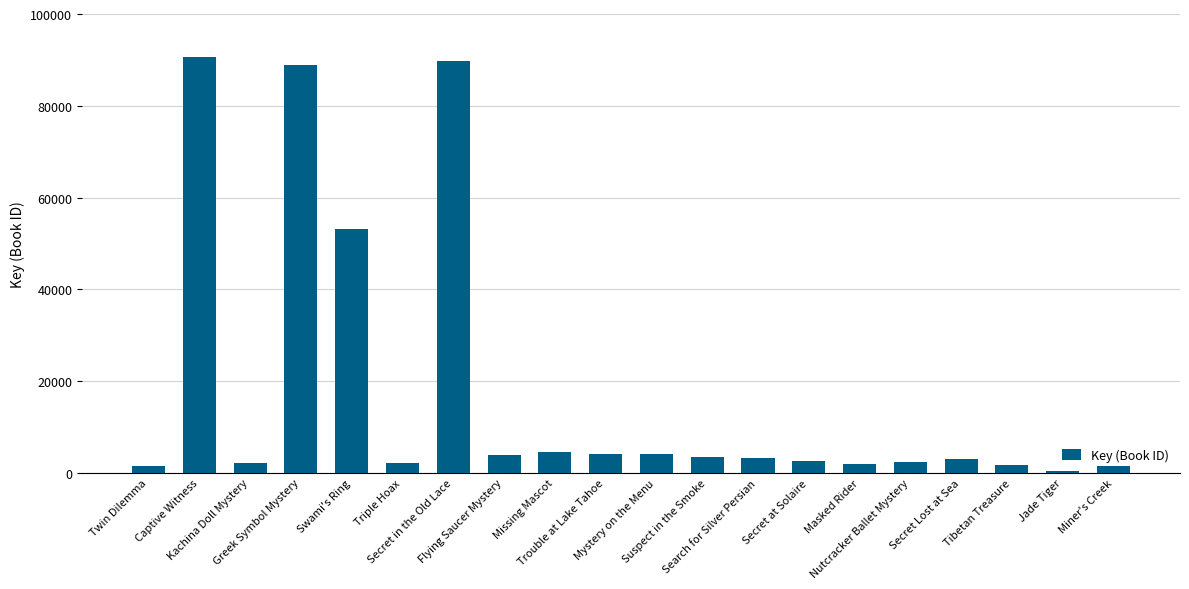

Where does the data first go above 3309?

Captive Witness